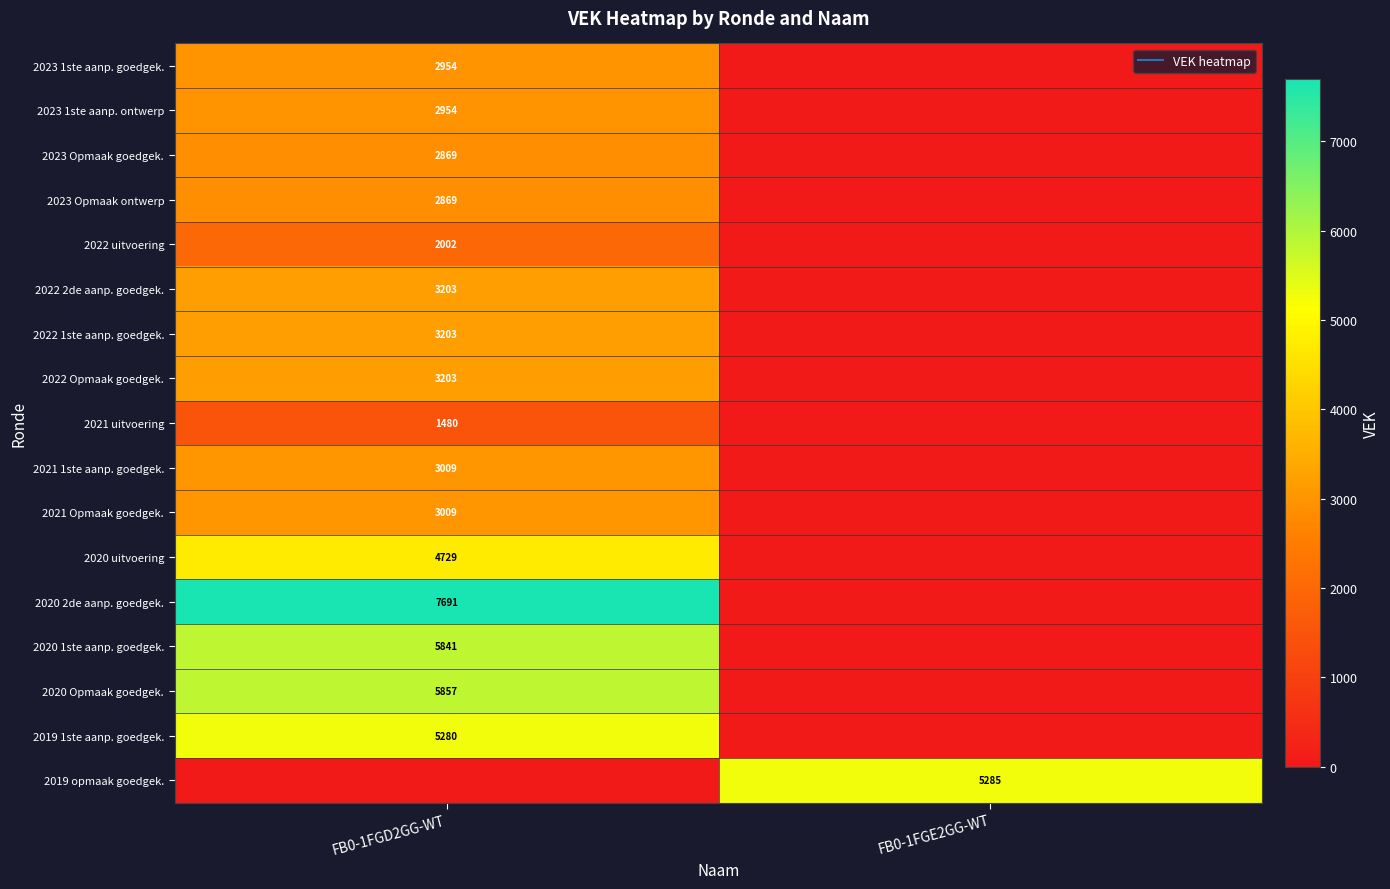

Is it true that 2021 uitvoering equals 0 at FB0-1FGE2GG-WT?

True